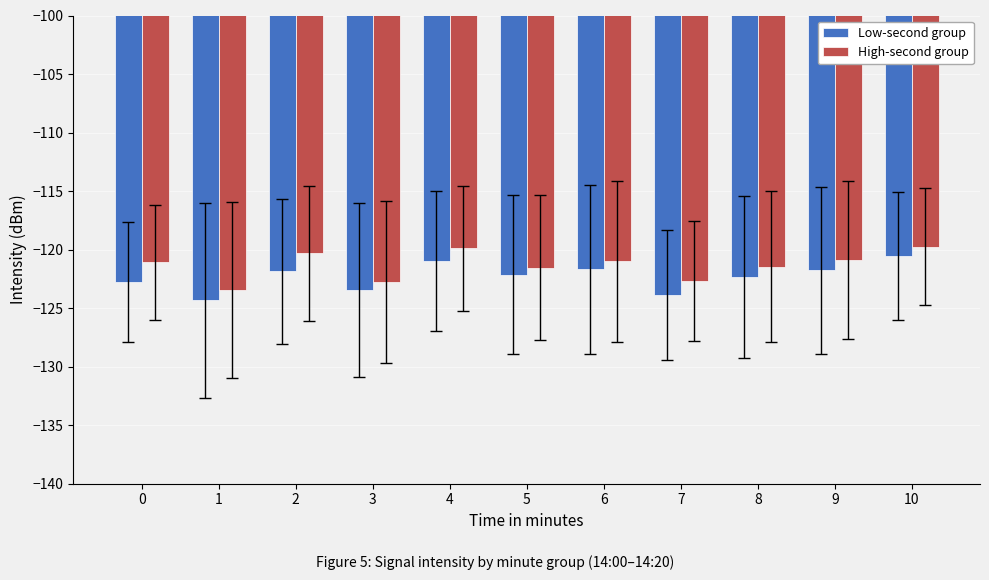

How many series are shown in this chart?

2